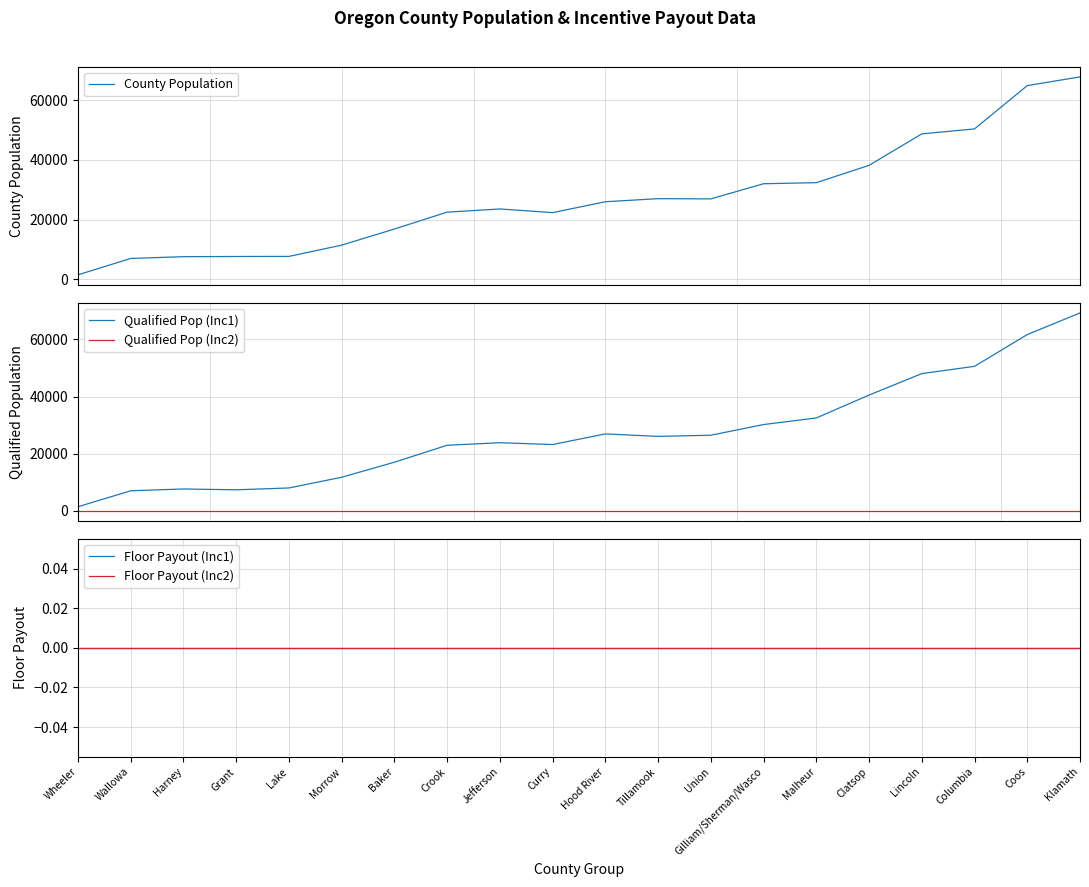

True or false: Floor Payout (Inc2) and Qualified Pop (Inc2) cross at least once.

False